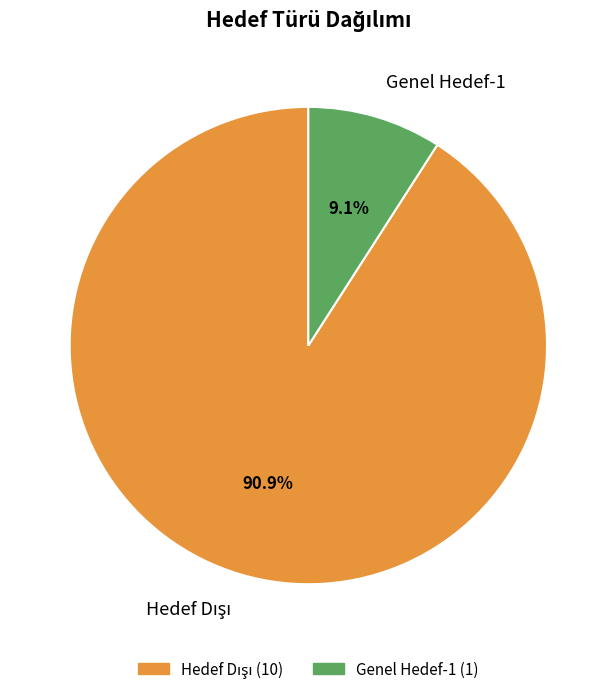

Is there any slice that represents more than half of the pie?

Yes